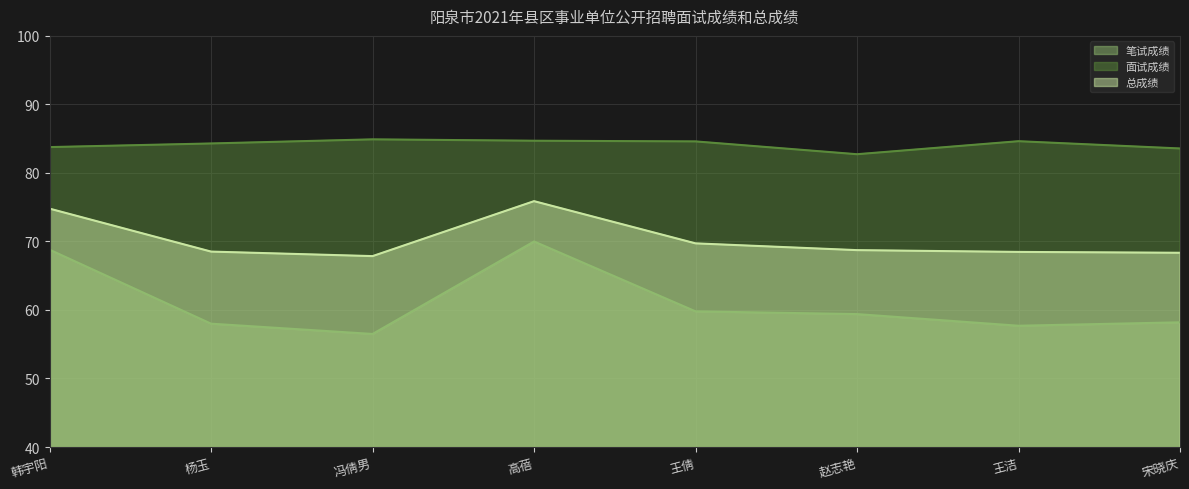

List the series in order of their peak value, lowest first.

笔试成绩, 总成绩, 面试成绩